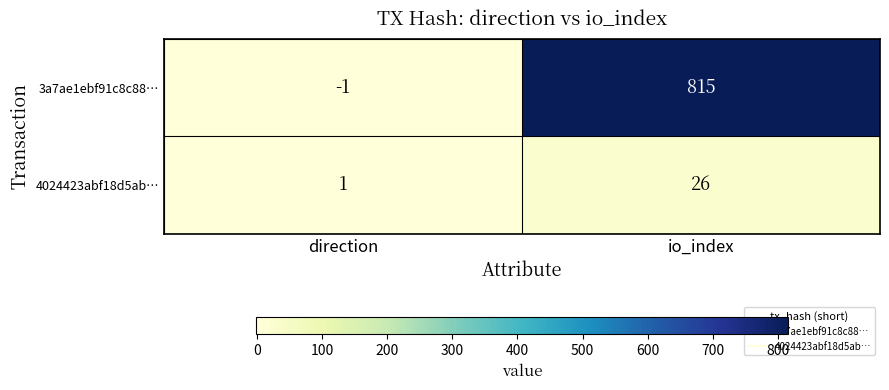

Is it true that 3a7ae1ebf91c8c88… equals -1 at direction?

True